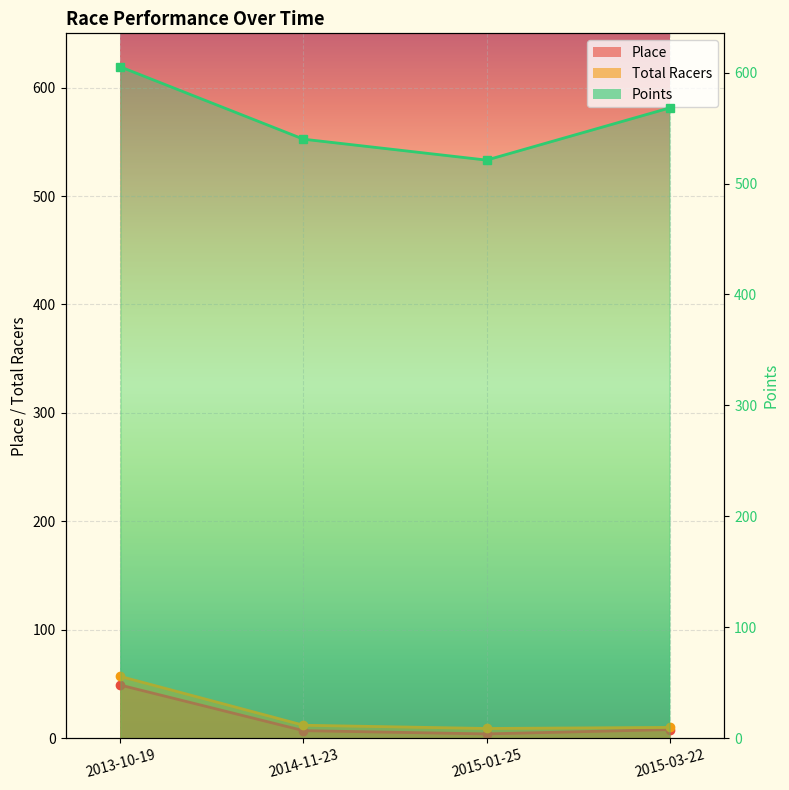

Between 2015-03-22 and 2015-01-25, which is larger?

2015-03-22